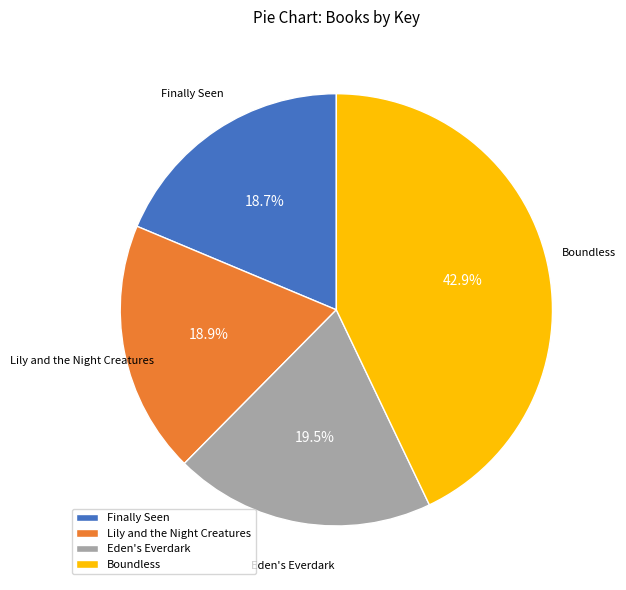

Approximately how many times larger is the value at Boundless compared to Finally Seen?

2.3